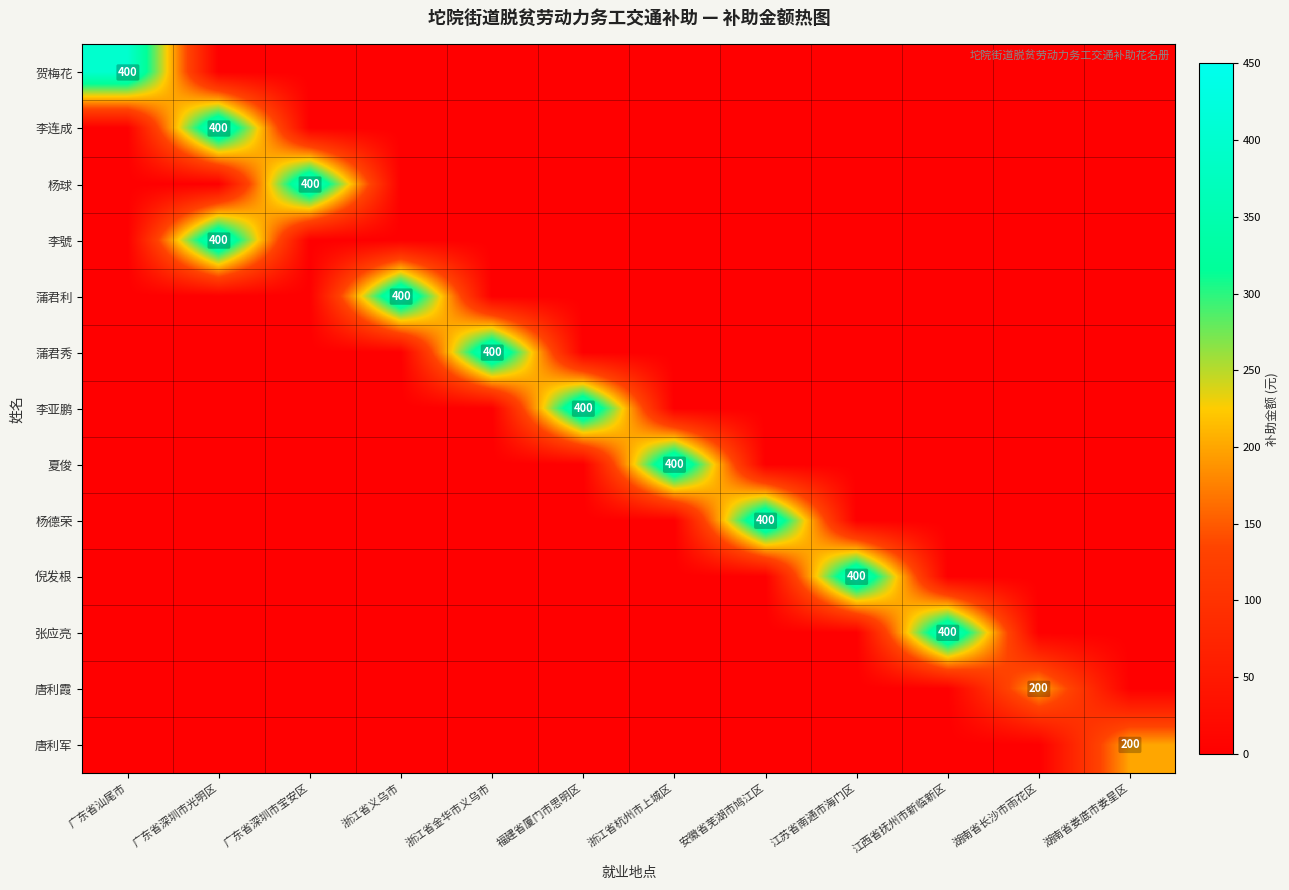

The 唐利军 series shows -86 at 浙江省义乌市. True or false?

False